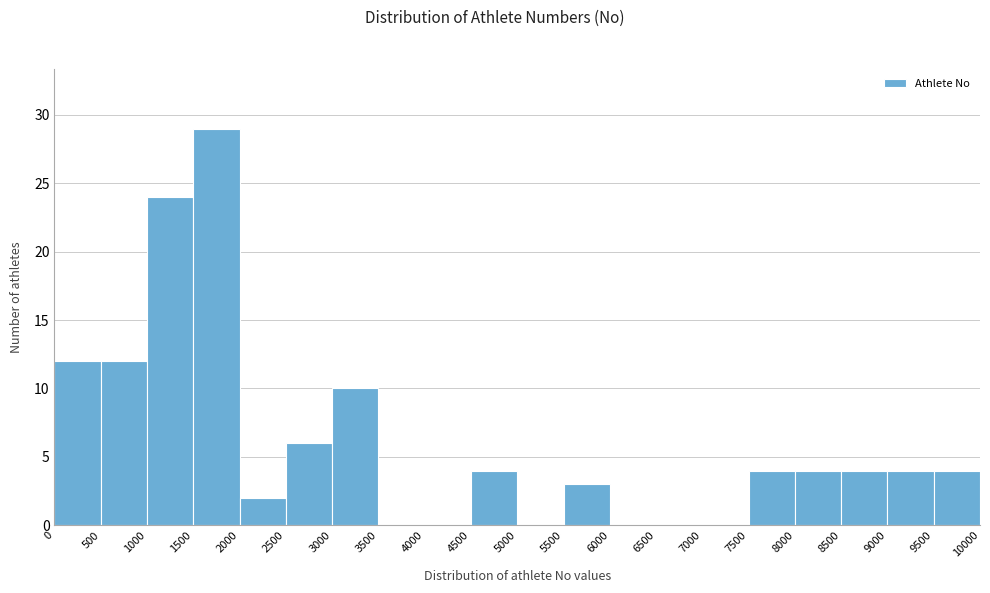

How tall is the bar that spans 3000 to 3500 on the x-axis? The values are not printed on the chart, so give them approximately, as read against the axis.

10